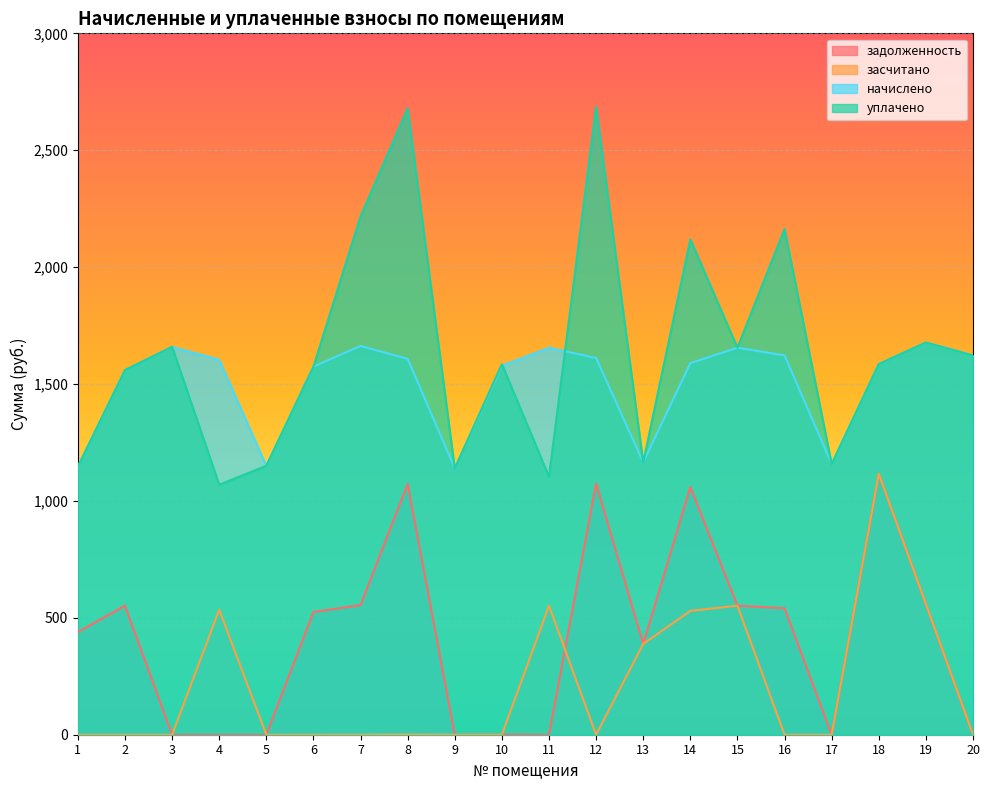

Which has a higher value, 10 or 16?

16